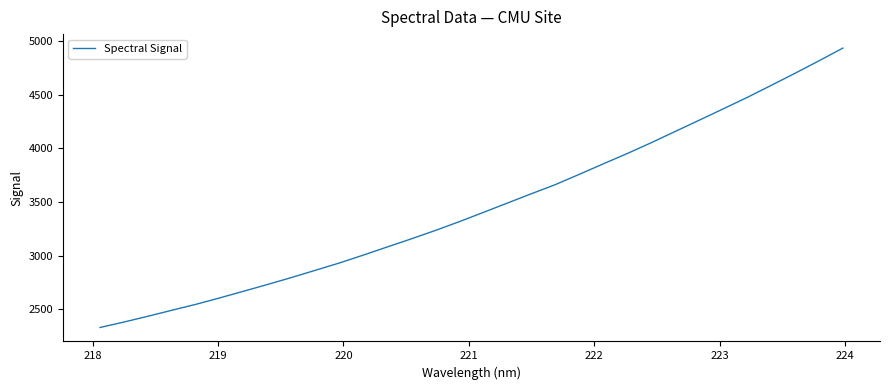

What is the maximum value shown in the chart?

4932.7